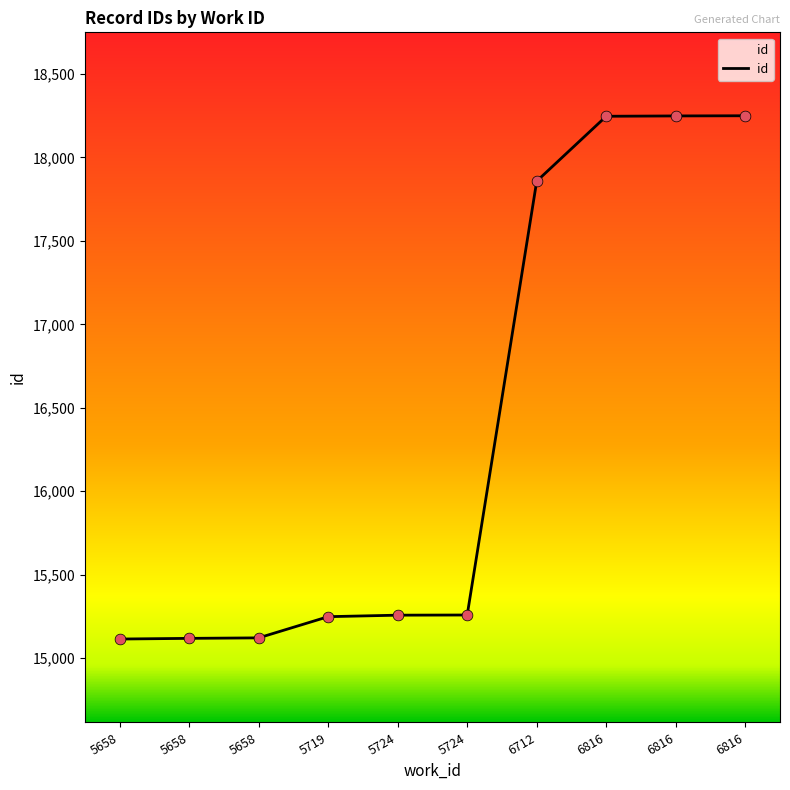

Approximately how many times larger is the value at 5658 compared to 5719?

1.0